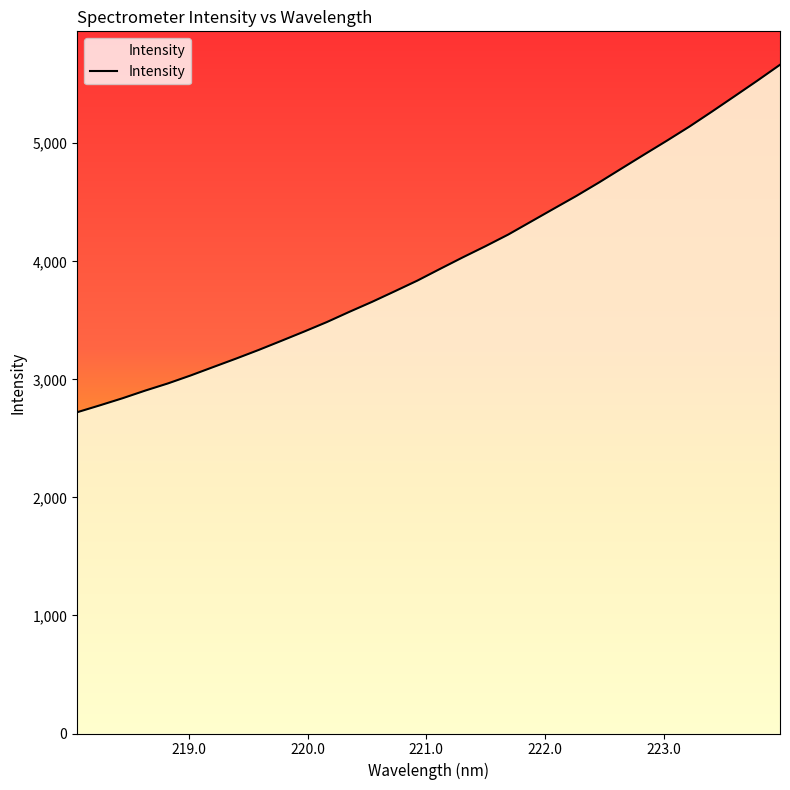

How many lines are shown in the chart?

1